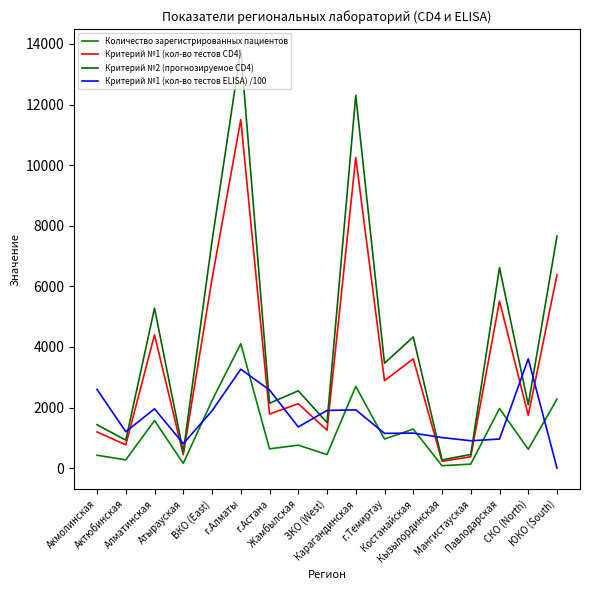

Where does the Количество зарегистрированных пациентов series first go above 760?

Алматинская